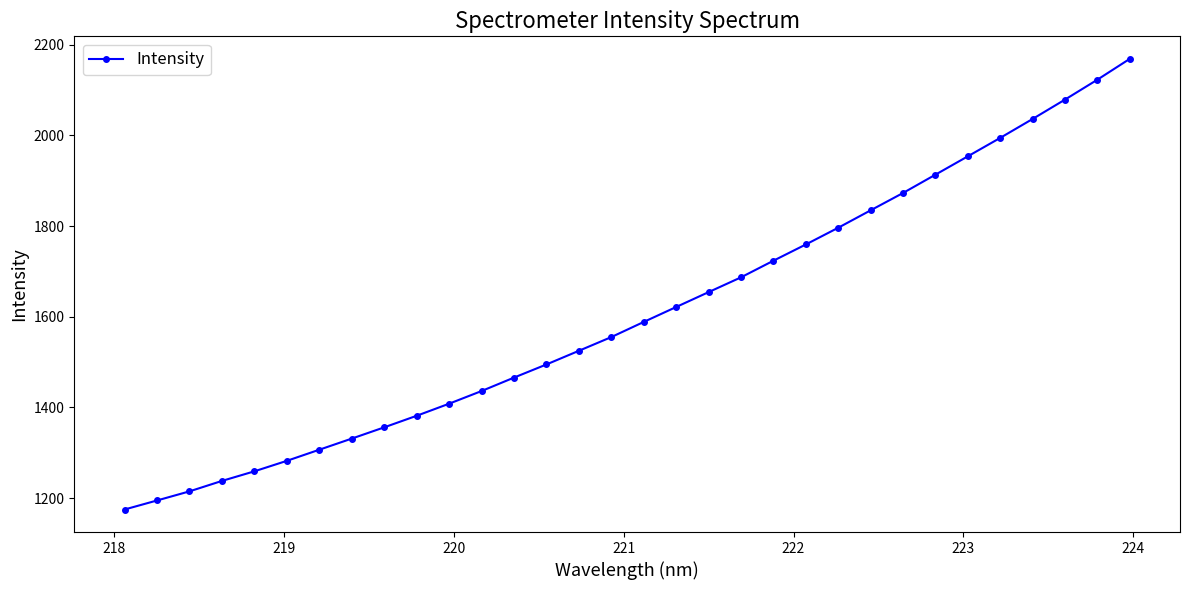

True or false: there are more than 2 points higher than both neighbors.

False